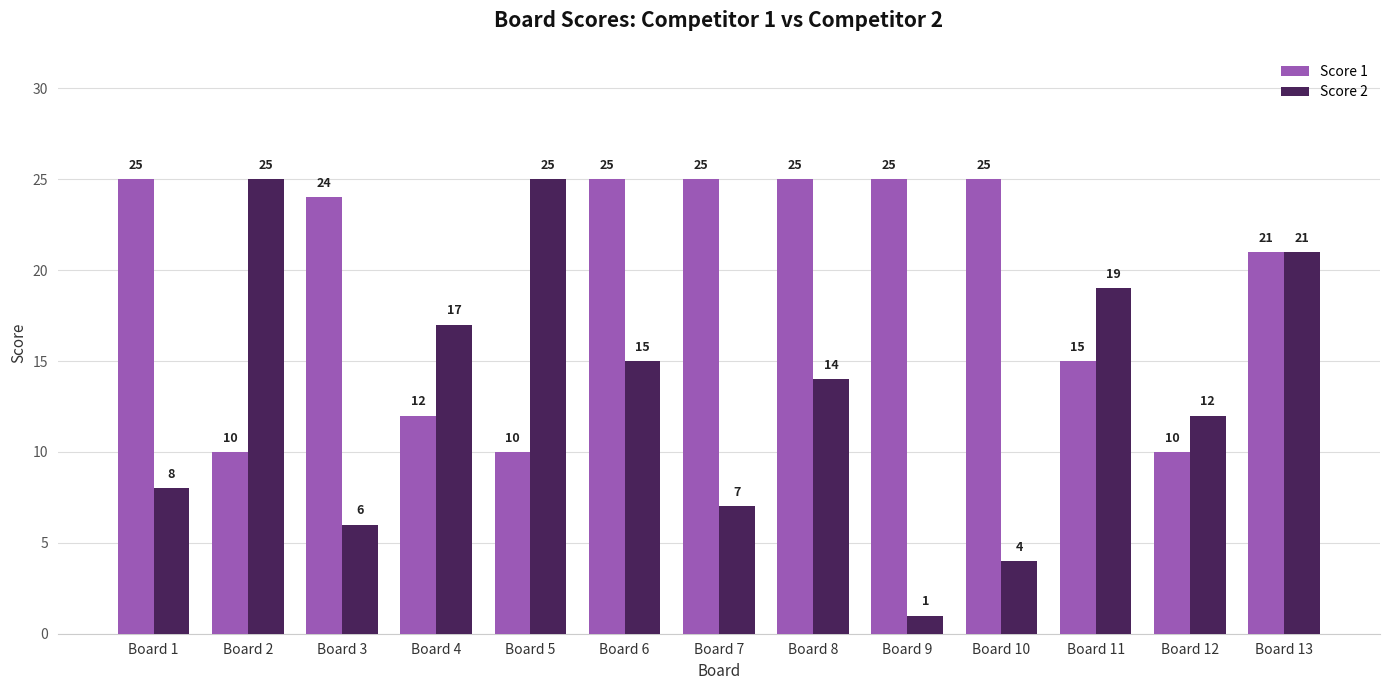

At how many categories does at least one series exceed 1?

13